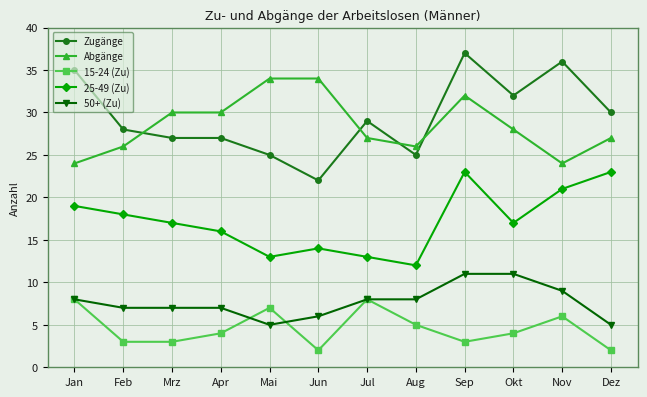

What position from the left is Mai?

5